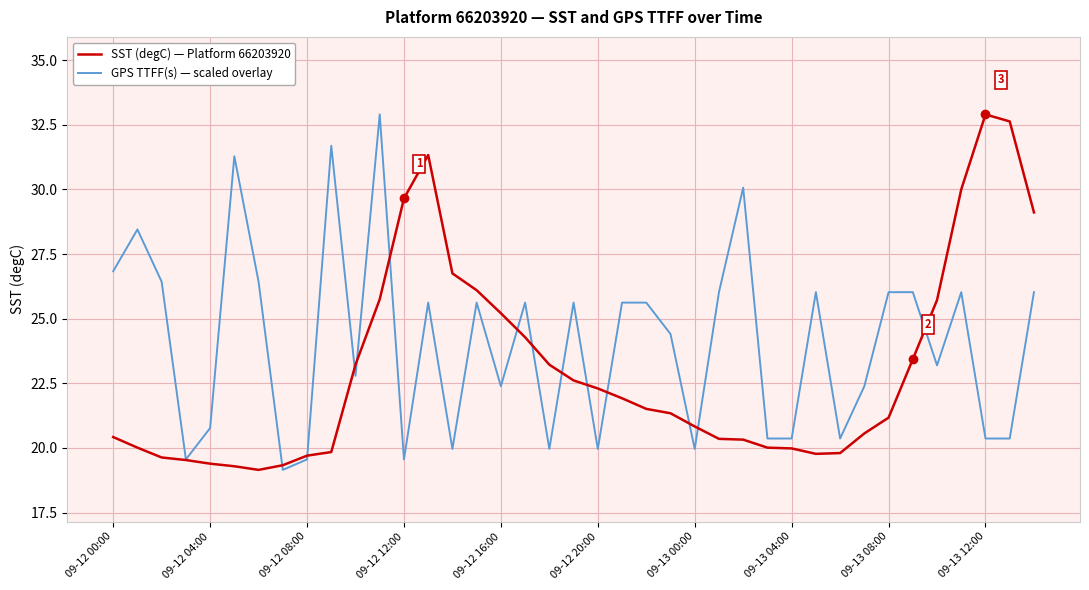

Which series has the largest total across all categories?

GPS TTFF(s) — scaled overlay